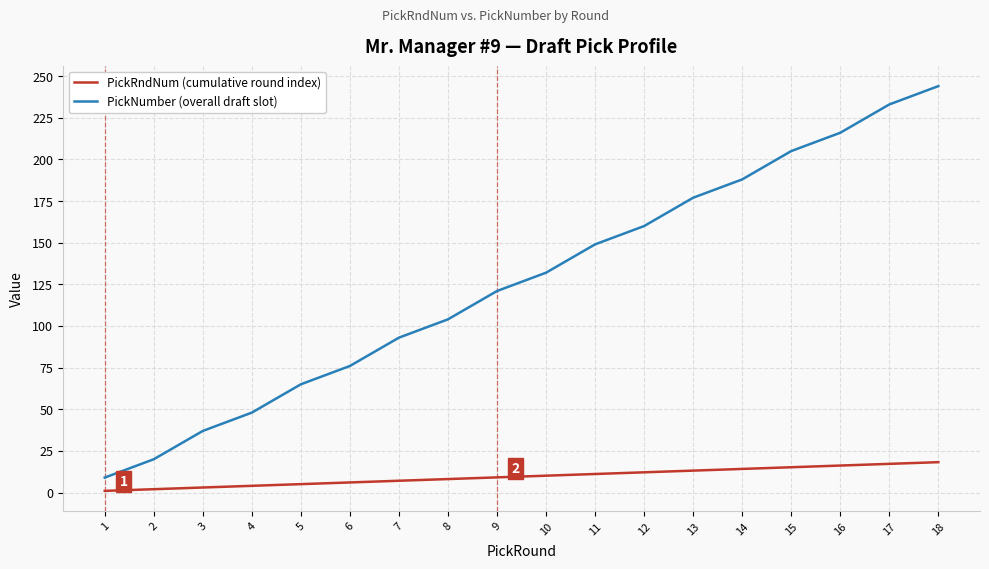

Is the value of PickRndNum (cumulative round index) at 10 greater than the value of PickNumber (overall draft slot) at 9?

No